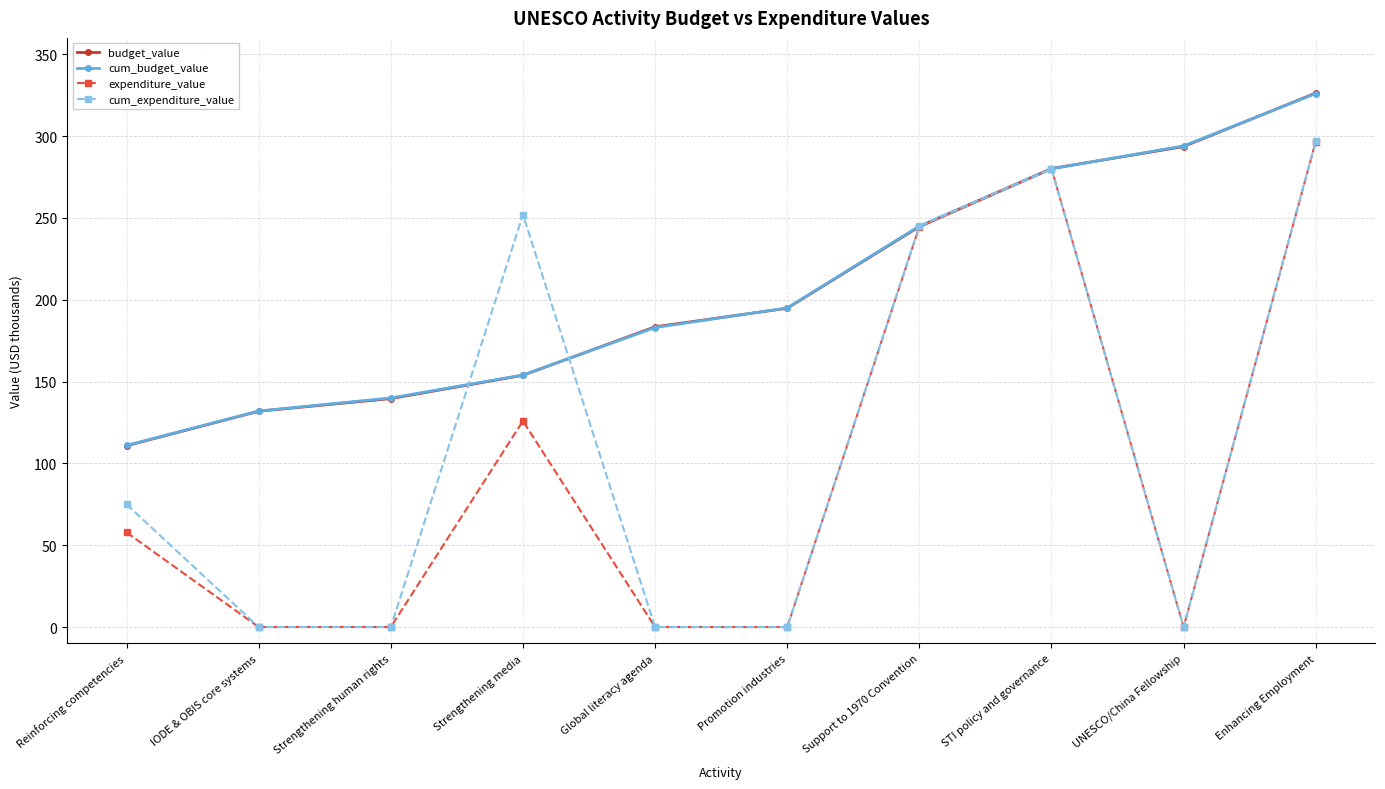

At which label does cum_expenditure_value reach its peak?

Enhancing Employment